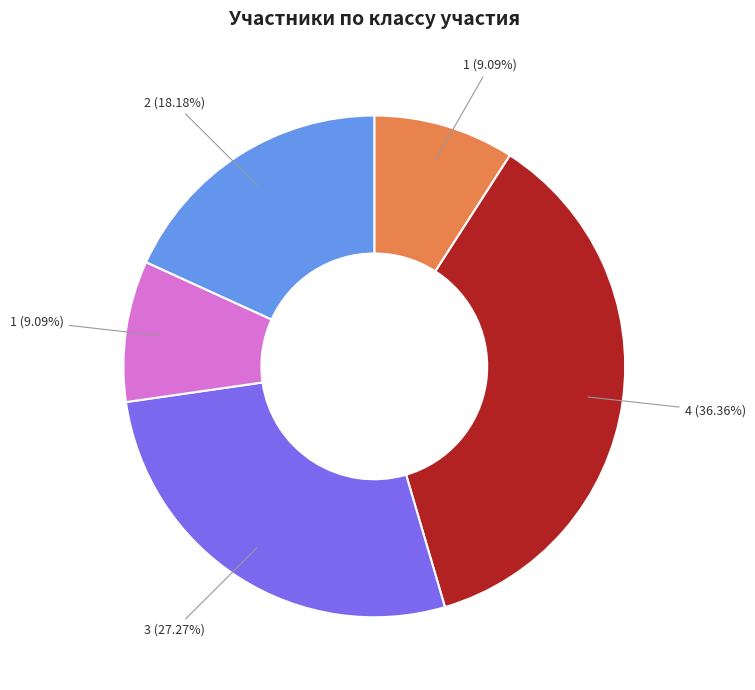

Is there any slice that represents more than half of the pie?

No